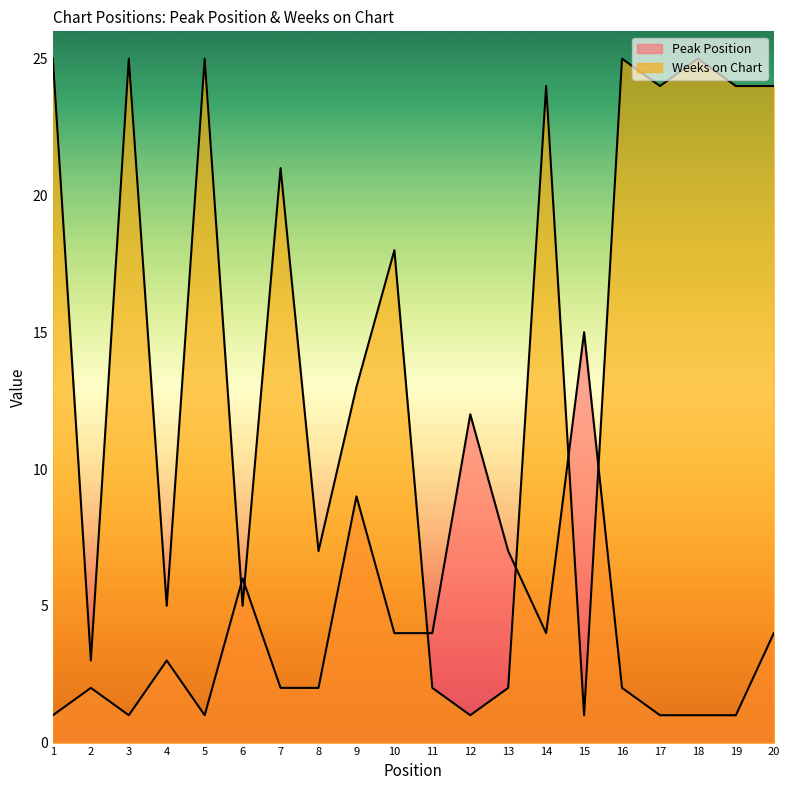

How many interior local peaks does the Weeks on Chart series have?

7